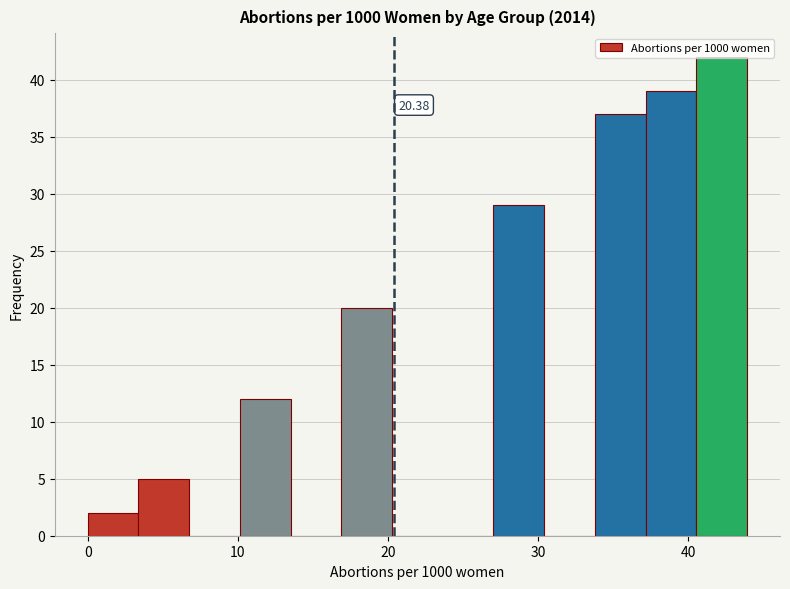

Read against the x-axis, roughly where is the centre of the tallest bar?

42